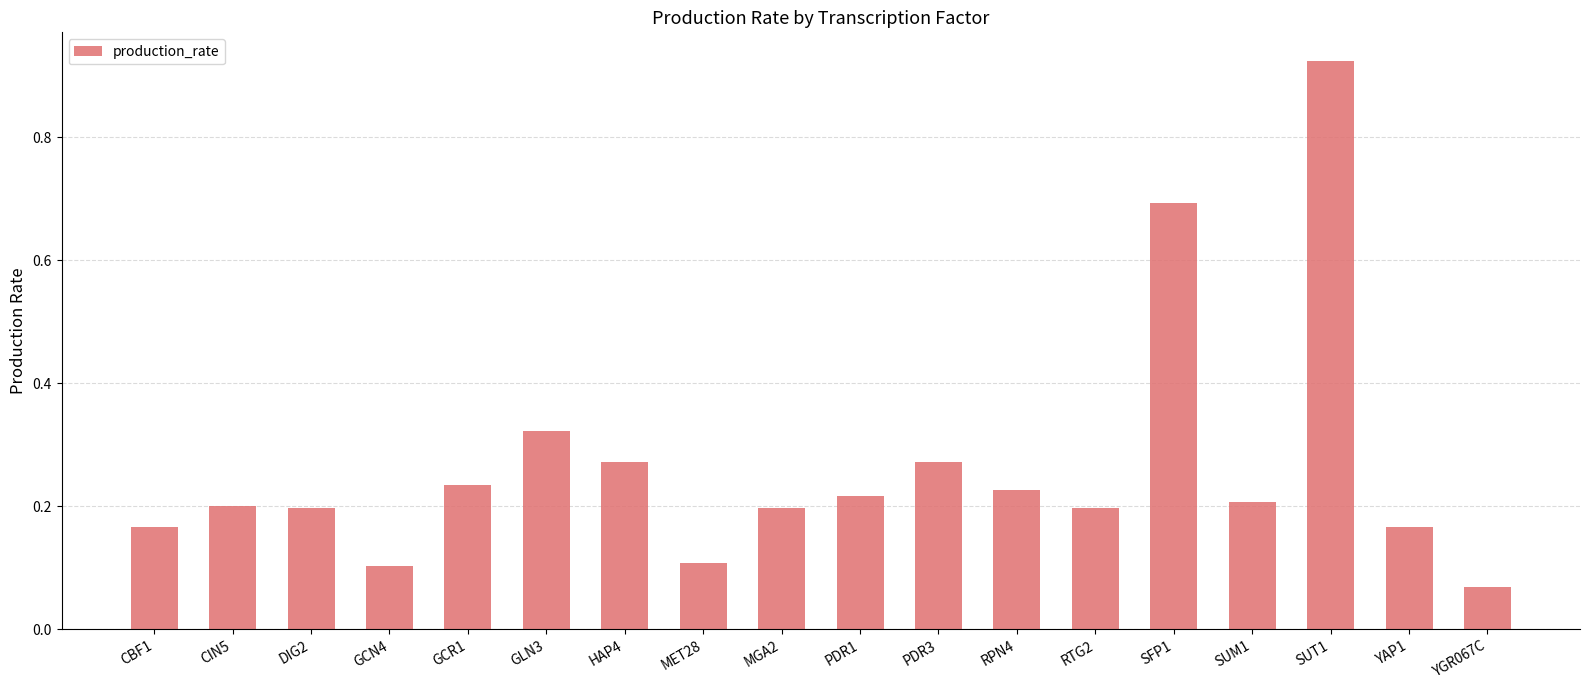

What is the difference between the values at SFP1 and GCR1?

0.5